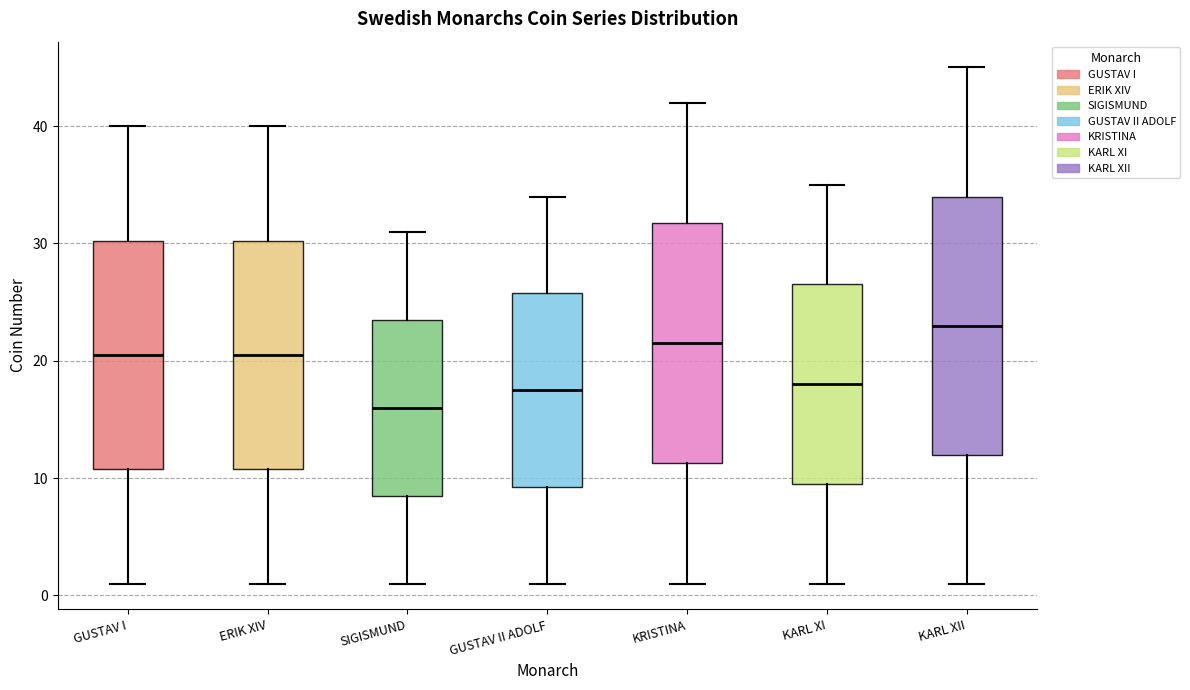

Reading left to right, transcribe this box plot: for each box, give where its median line is, the range the box spans, and where its two whiskers end, as read against the y-axis. The values are not printed on the chart, so give them approximately, as read against the axis.

GUSTAV I: median 21, box 11 to 30, whiskers 1 to 40
ERIK XIV: median 21, box 11 to 30, whiskers 1 to 40
SIGISMUND: median 16, box 9 to 24, whiskers 1 to 31
GUSTAV II ADOLF: median 18, box 9 to 26, whiskers 1 to 34
KRISTINA: median 22, box 11 to 32, whiskers 1 to 42
KARL XI: median 18, box 10 to 27, whiskers 1 to 35
KARL XII: median 23, box 12 to 34, whiskers 1 to 45